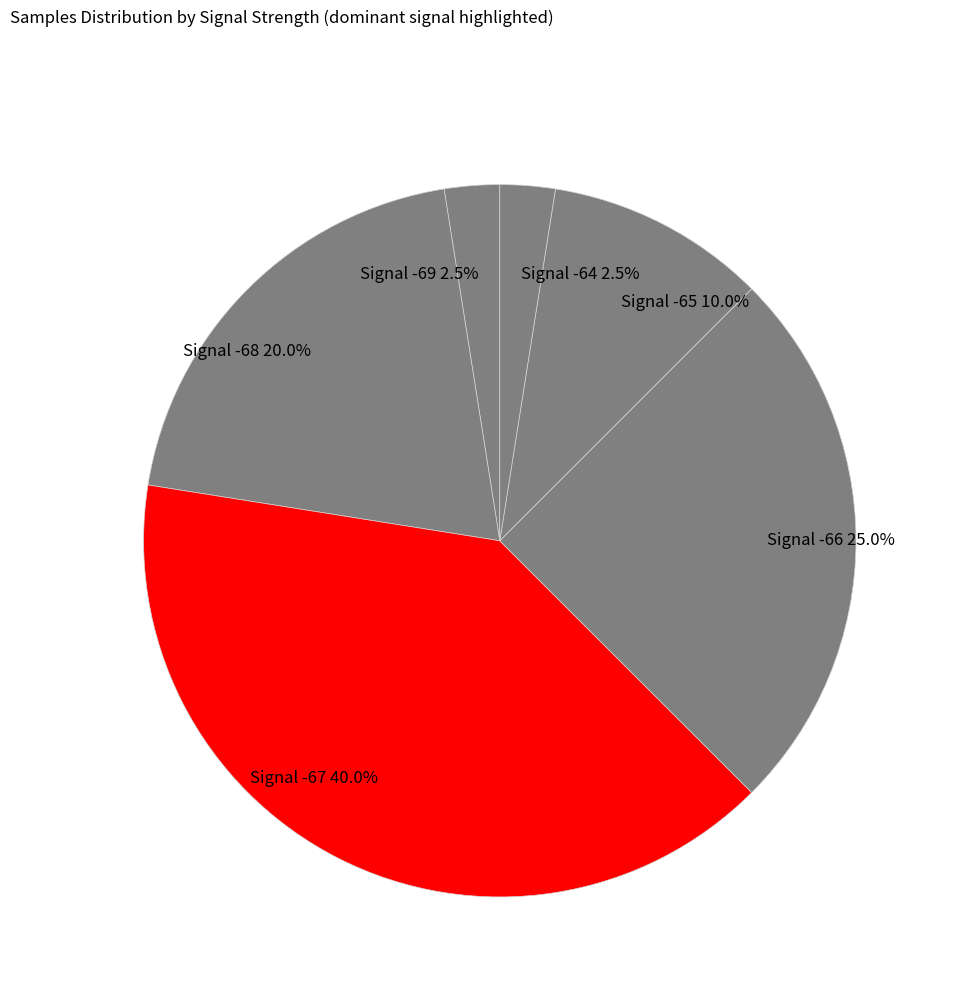

Which has a higher value, Signal -65 10.0% or Signal -66 25.0%?

Signal -66 25.0%